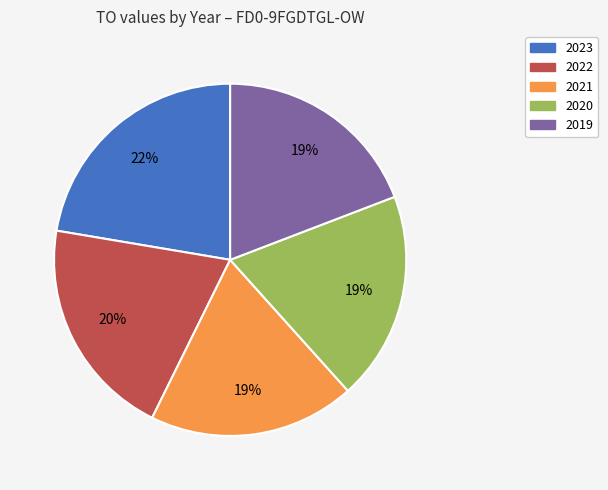

What is the ratio of the value at 2022 to the value at 2020?

1.1